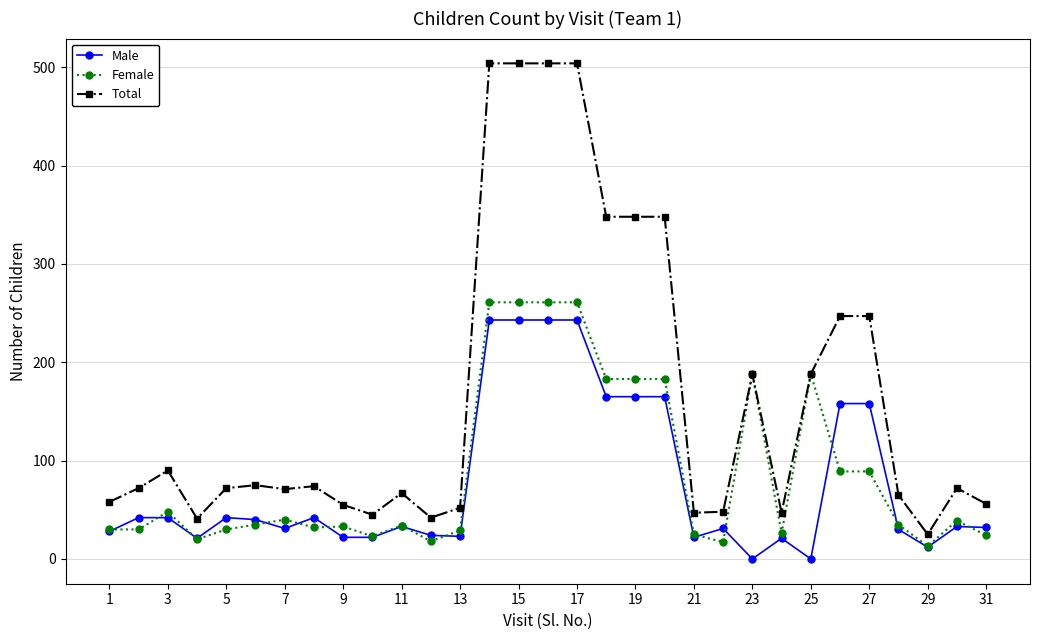

True or false: Male and Total intersect in this chart.

False